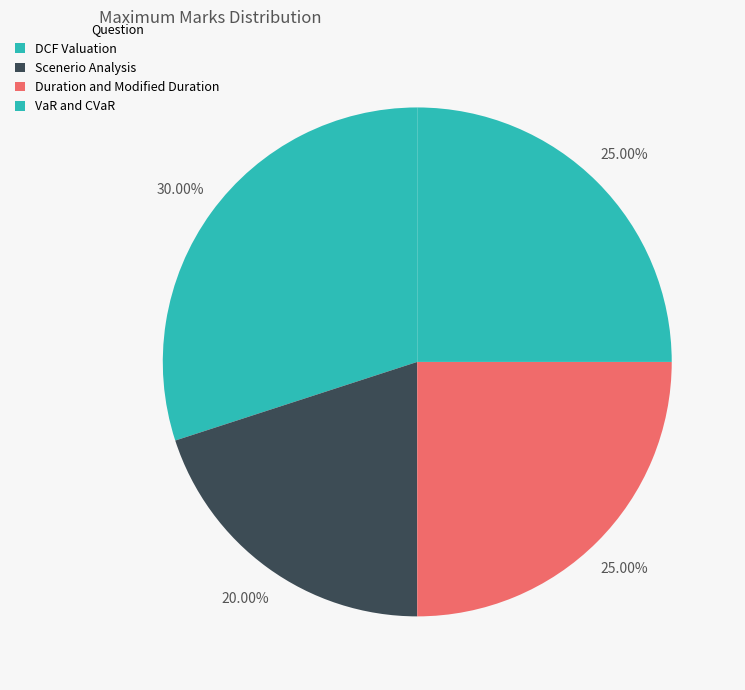

To the nearest percent, what percentage of the pie is Duration and Modified Duration?

25%